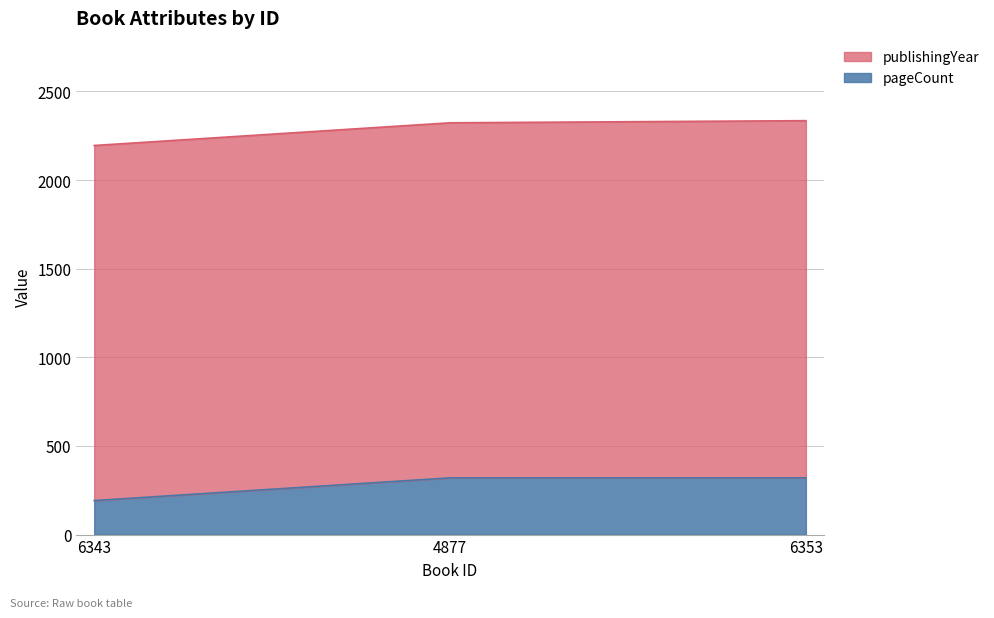

What is the label of the 2nd point from the right?

4877